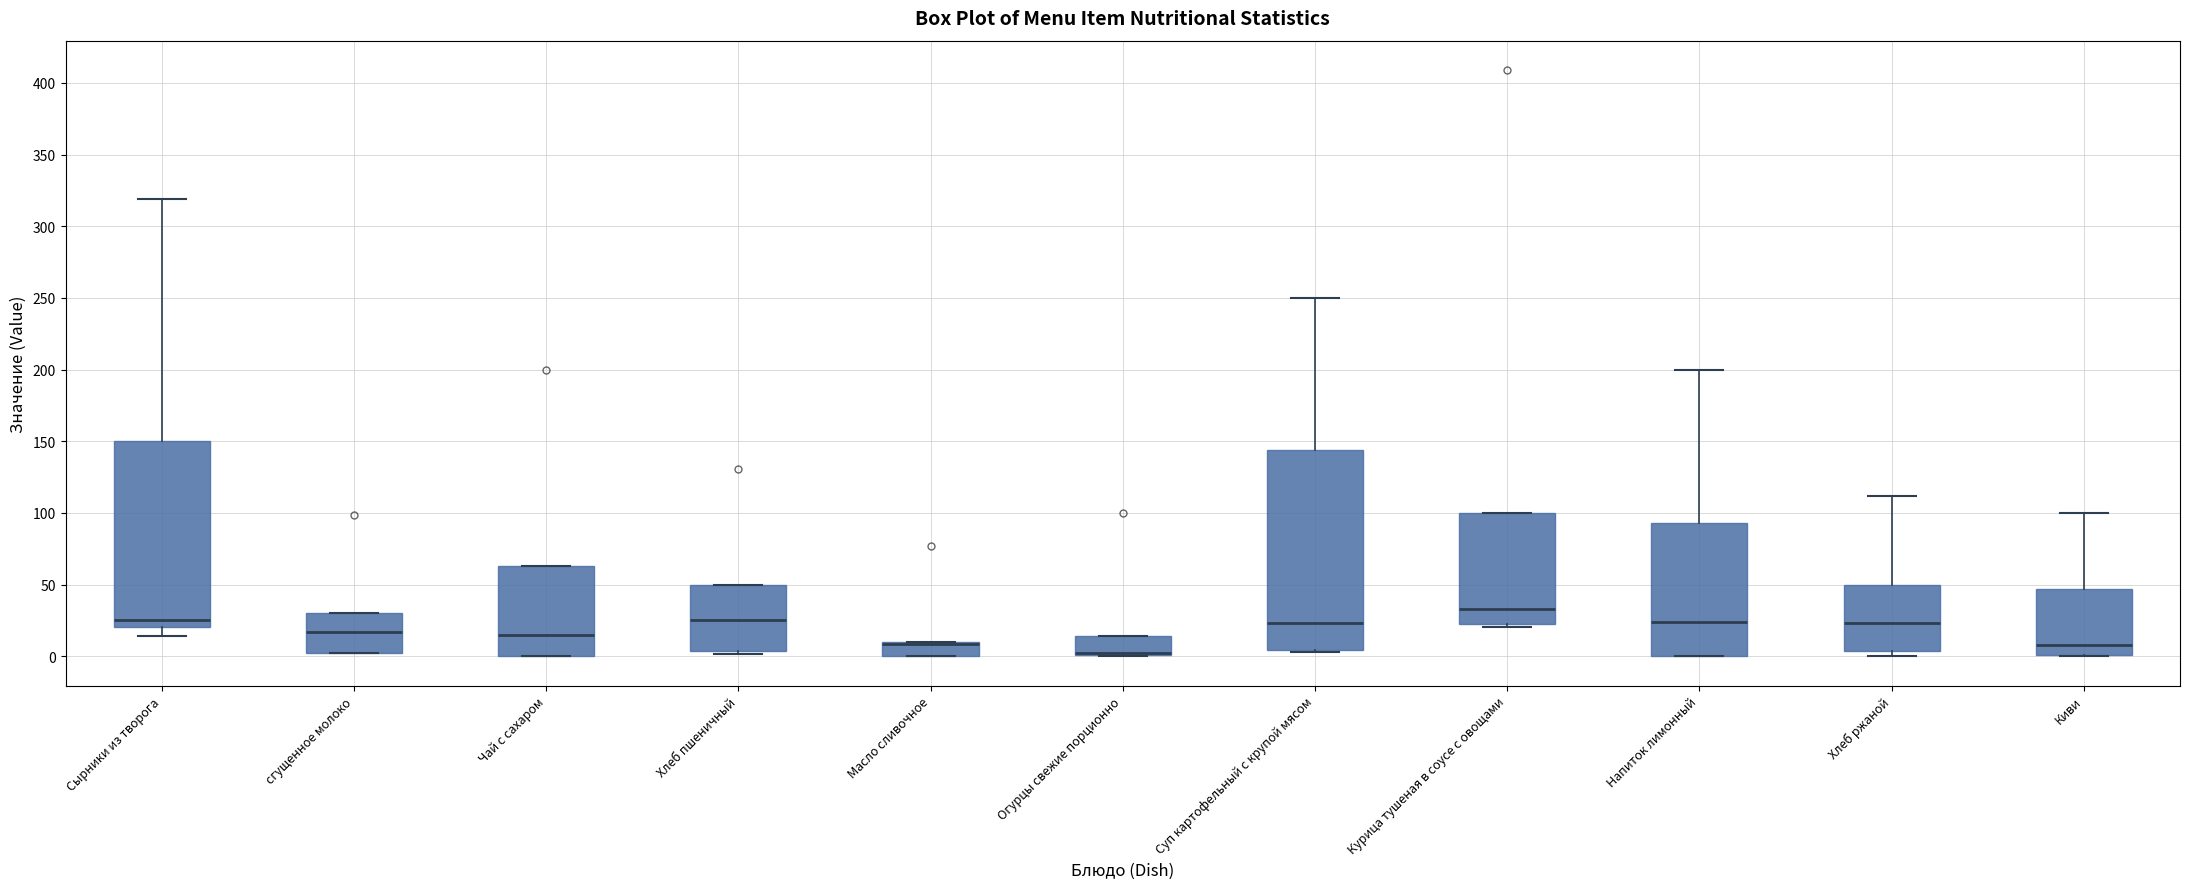

Where is the lower edge of the box for Чай с сахаром on the y-axis? The values are not printed on the chart, so give them approximately, as read against the axis.

0